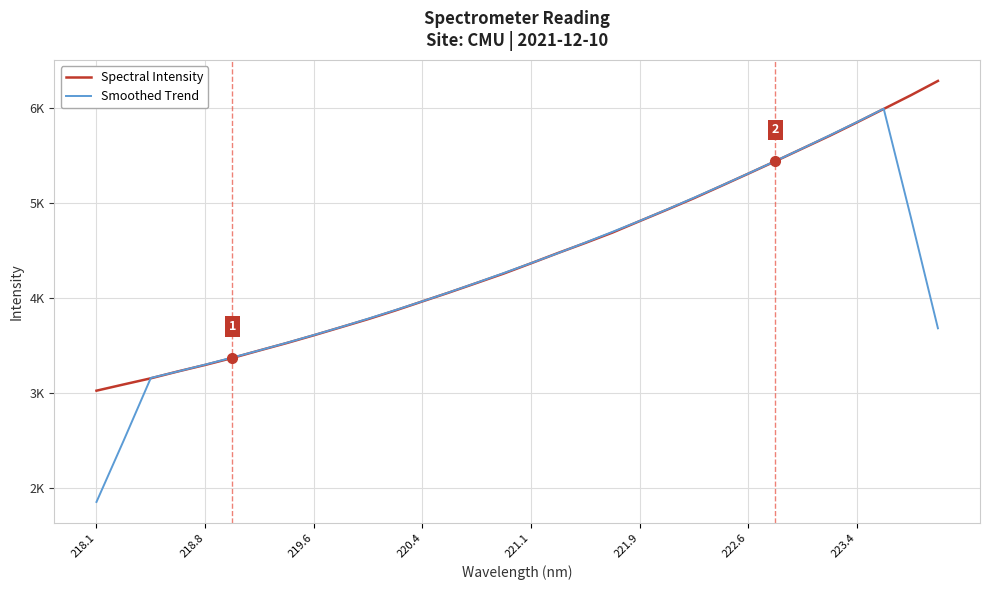

What are all the series names shown in the legend?

Spectral Intensity, Smoothed Trend